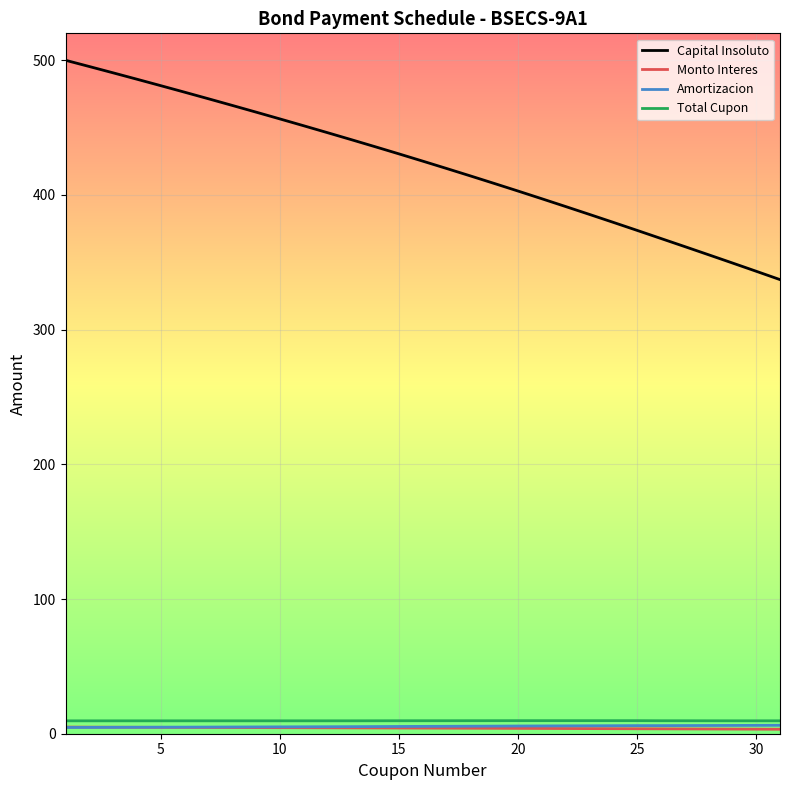

Which series has the widest spread of values?

Capital Insoluto